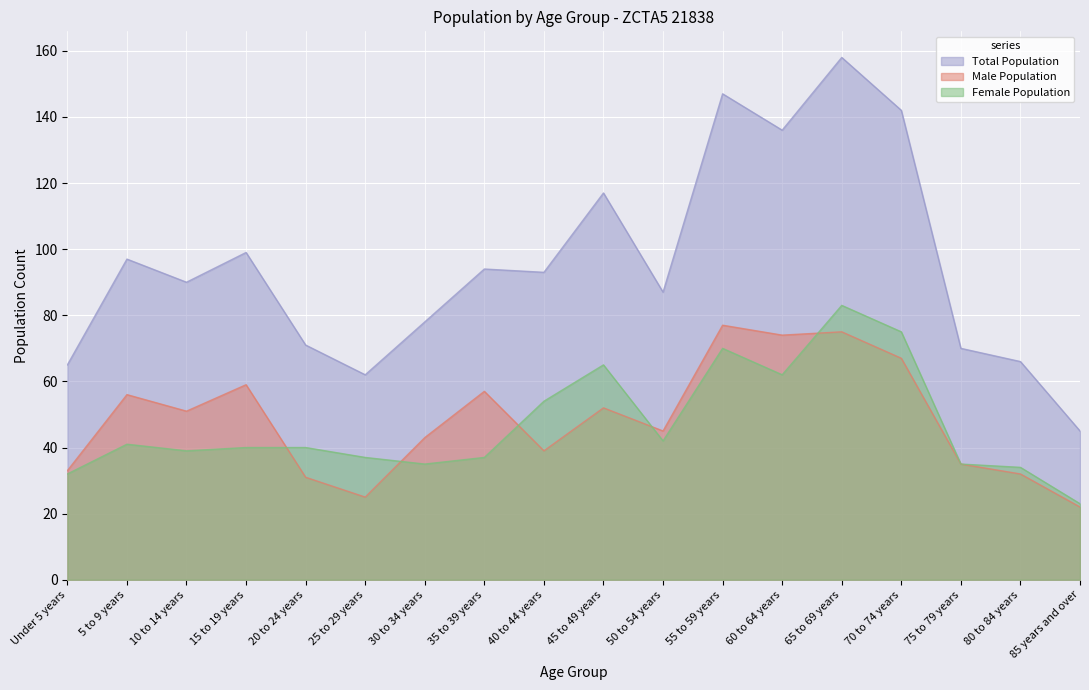

What is the smallest value displayed?

22